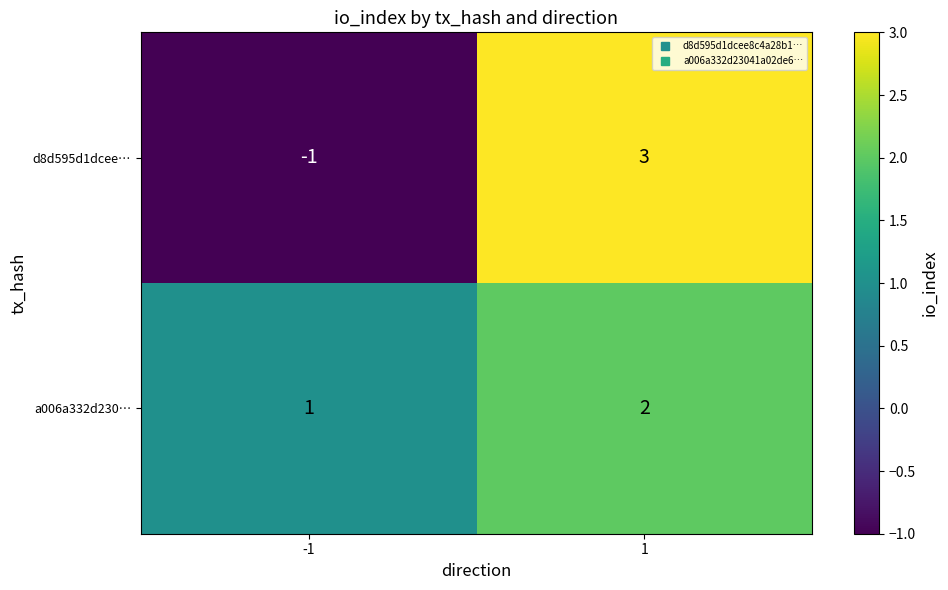

Is it true that a006a332d230… equals 0 at -1?

False